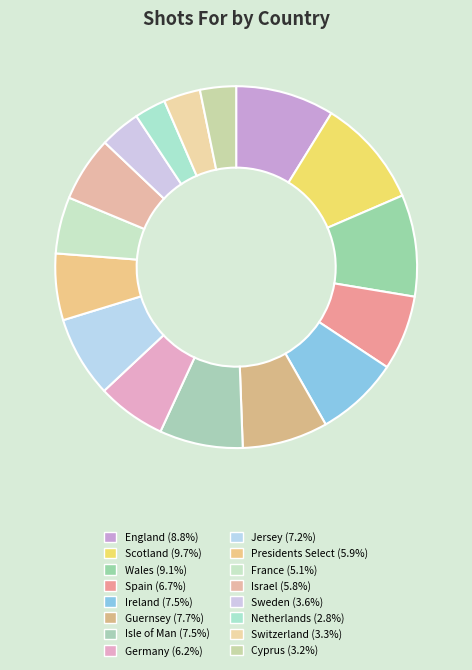

Count the number of slices in the pie.

16